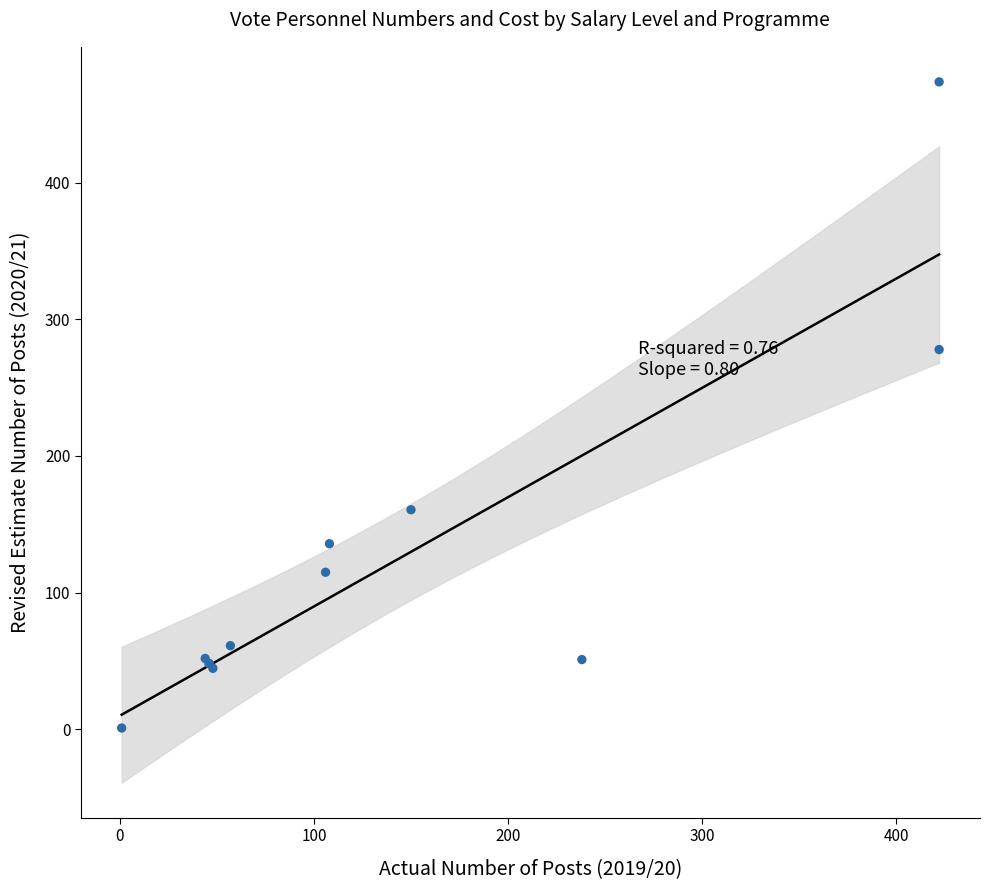

What Y value in the scatter plot is closest to 237?

277.9